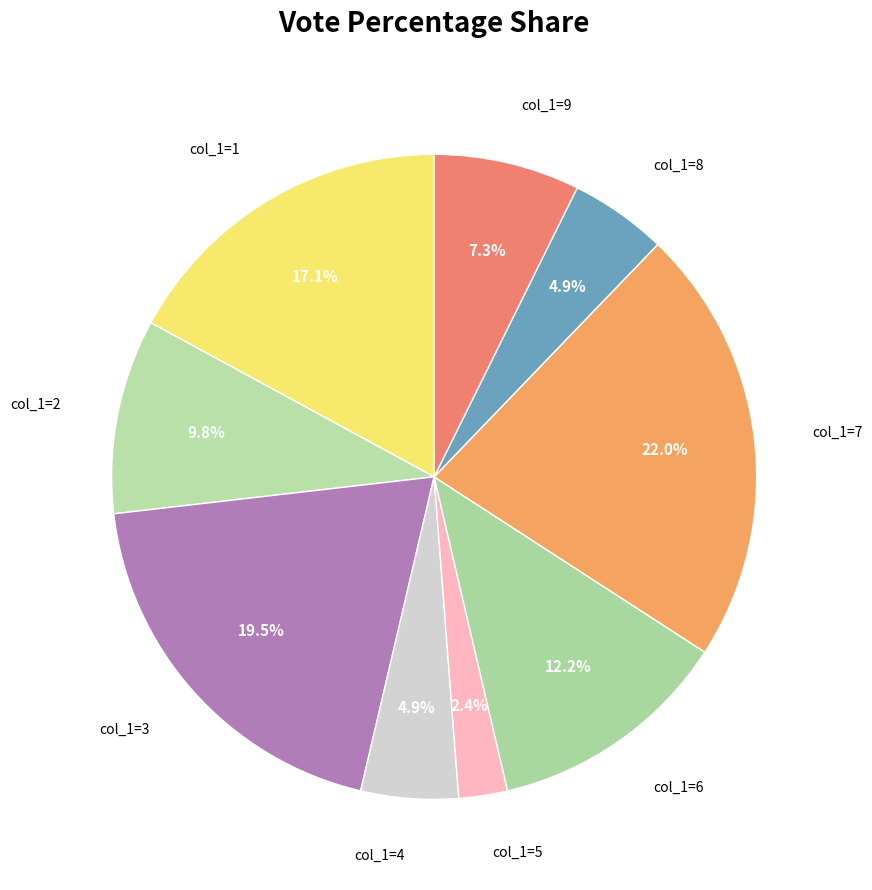

Count the number of slices in the pie.

9